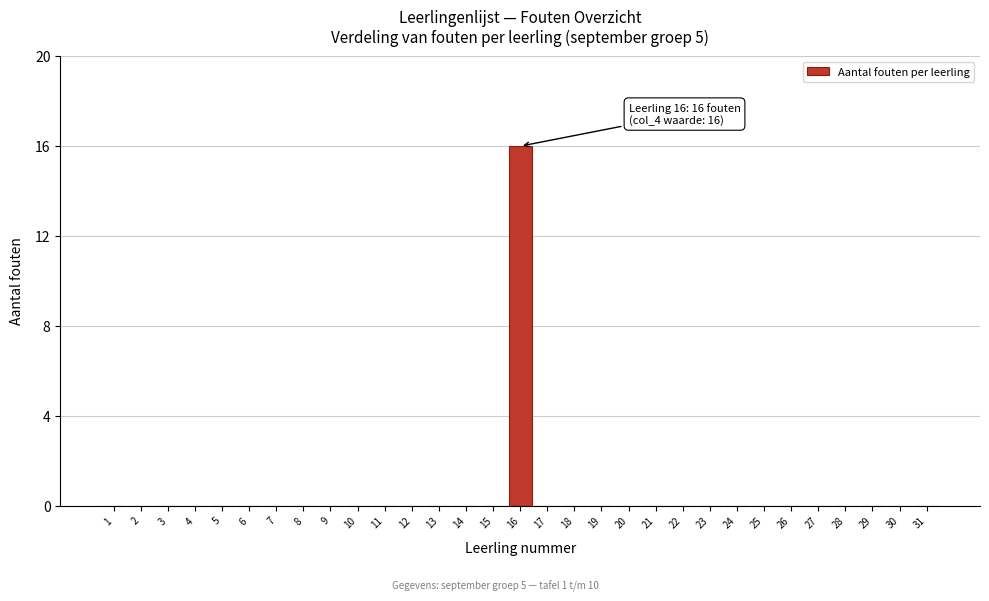

The value at 10 is 0. True or false?

True